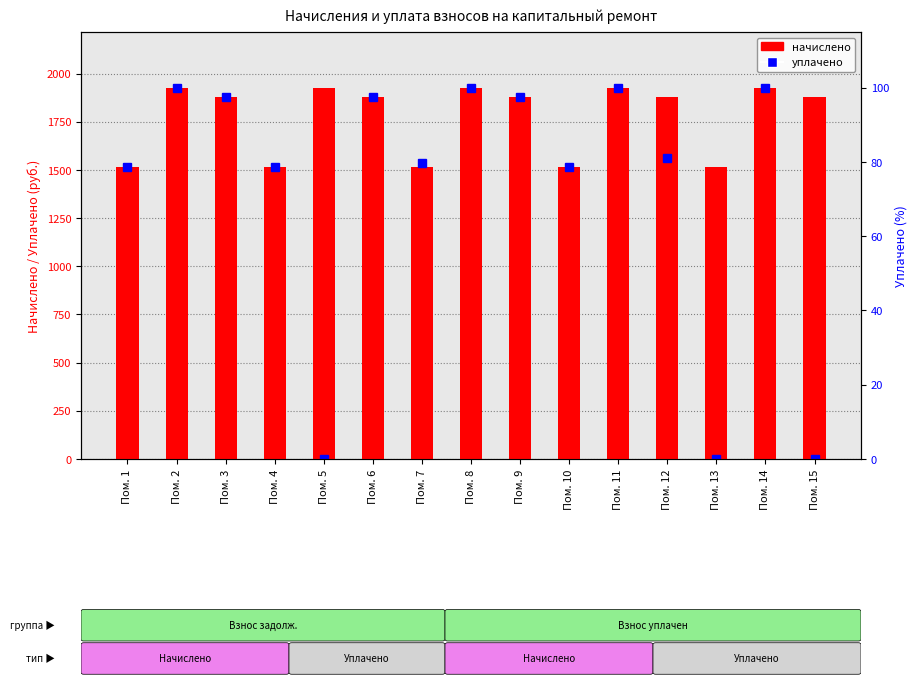

List the labels in order of value, smallest first.

Пом. 1, Пом. 4, Пом. 7, Пом. 10, Пом. 13, Пом. 3, Пом. 6, Пом. 9, Пом. 12, Пом. 15, Пом. 2, Пом. 5, Пом. 8, Пом. 11, Пом. 14